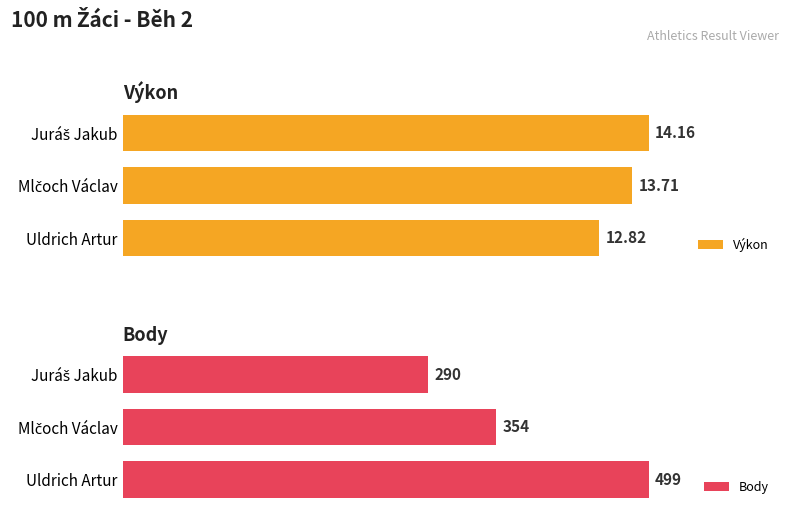

What is the difference between the maximum and minimum values in the Výkon series?

1.3